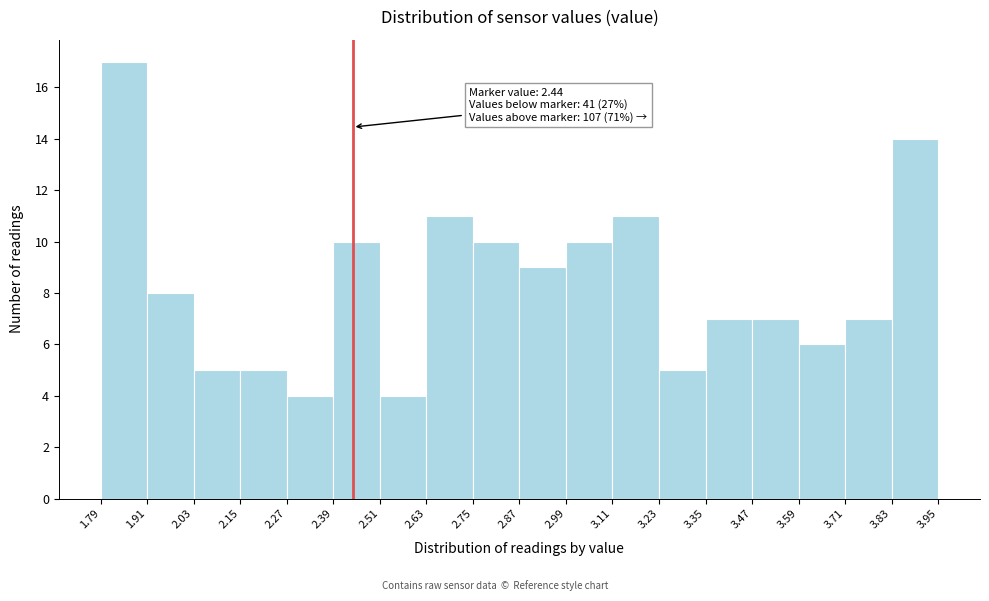

Over which range of the x-axis is the bar tallest?

1.79 to 1.91